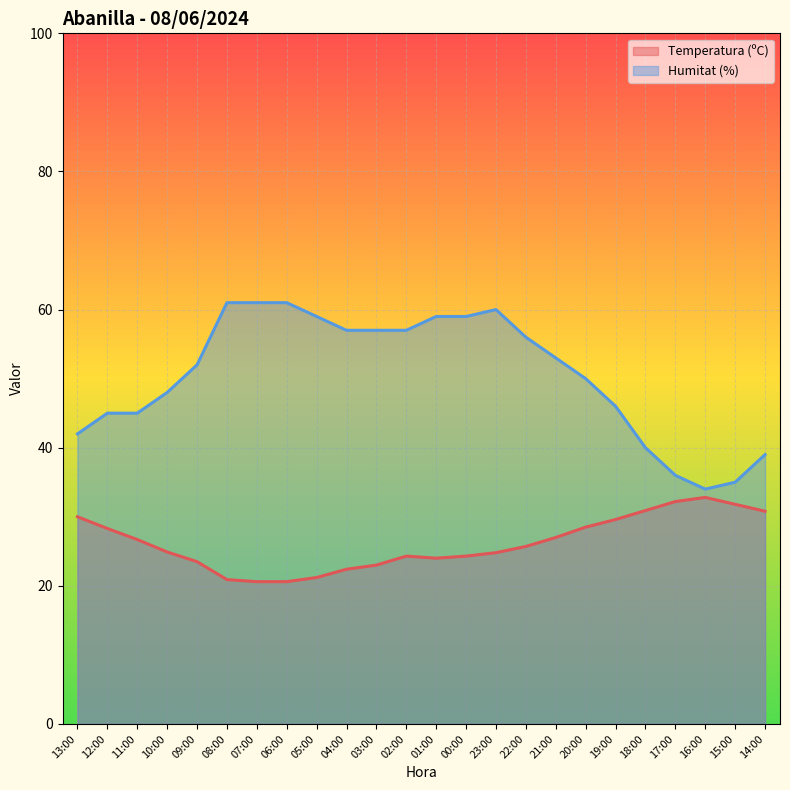

What is the lowest value of the Humitat (%) series?

34.0